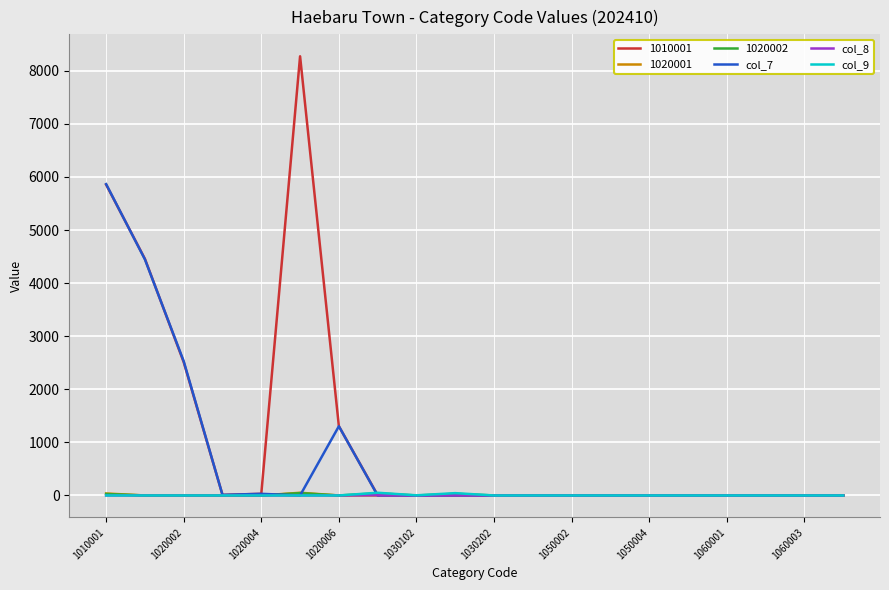

Which series has the widest spread of values?

1010001